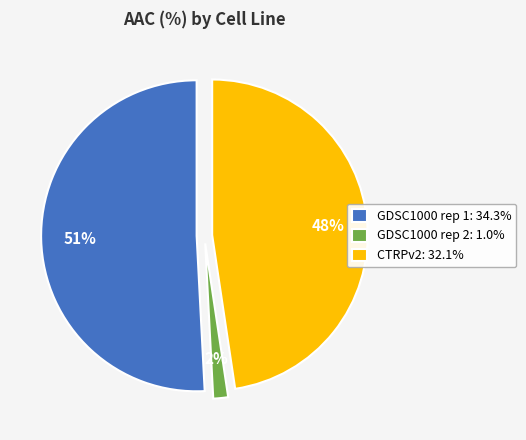

How many segments does this pie chart have?

3